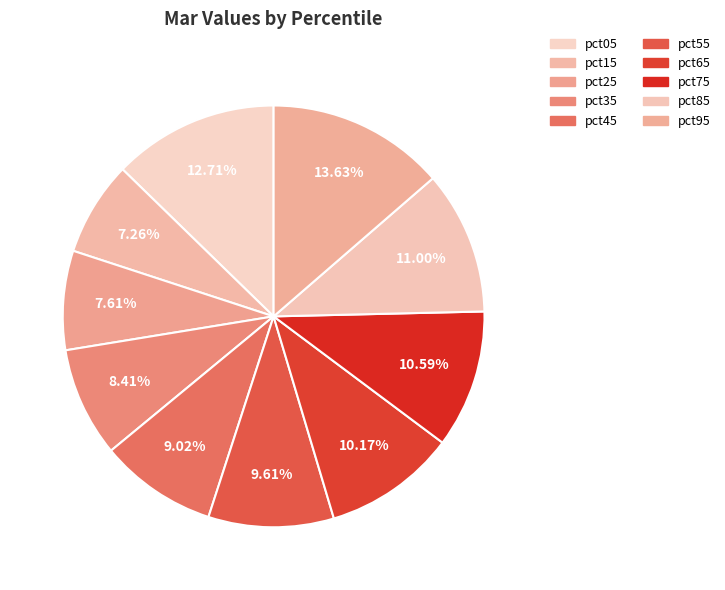

To the nearest percent, what is the difference between the pct95 and pct25 slice percentages?

6%